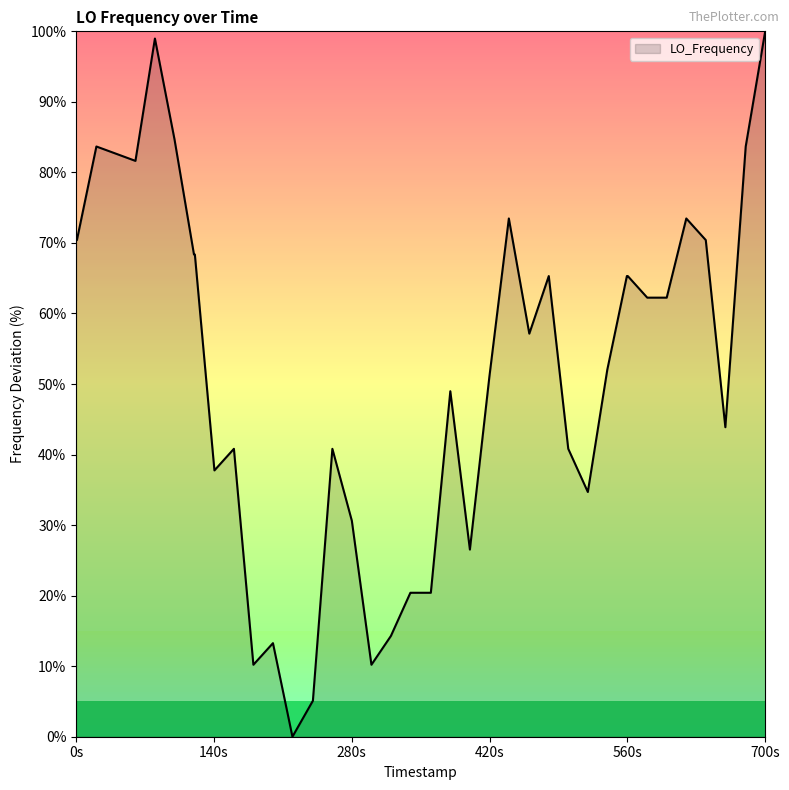

What is the difference between the maximum and minimum values?

100.0